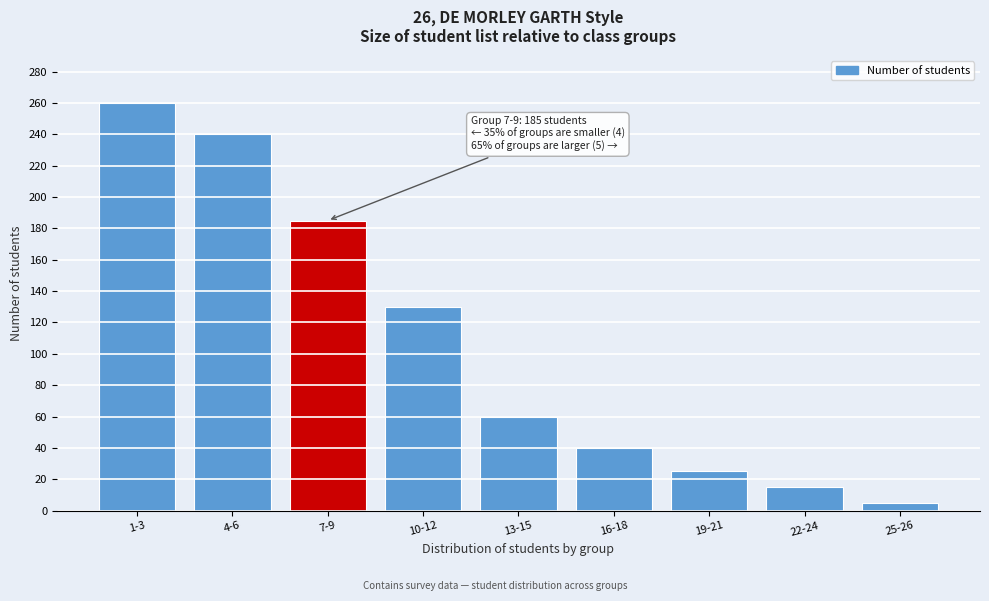

Reading left to right, list all the values displayed in this chart.

1-3=260	4-6=240	7-9=185	10-12=130	13-15=60	16-18=40	19-21=25	22-24=15	25-26=5